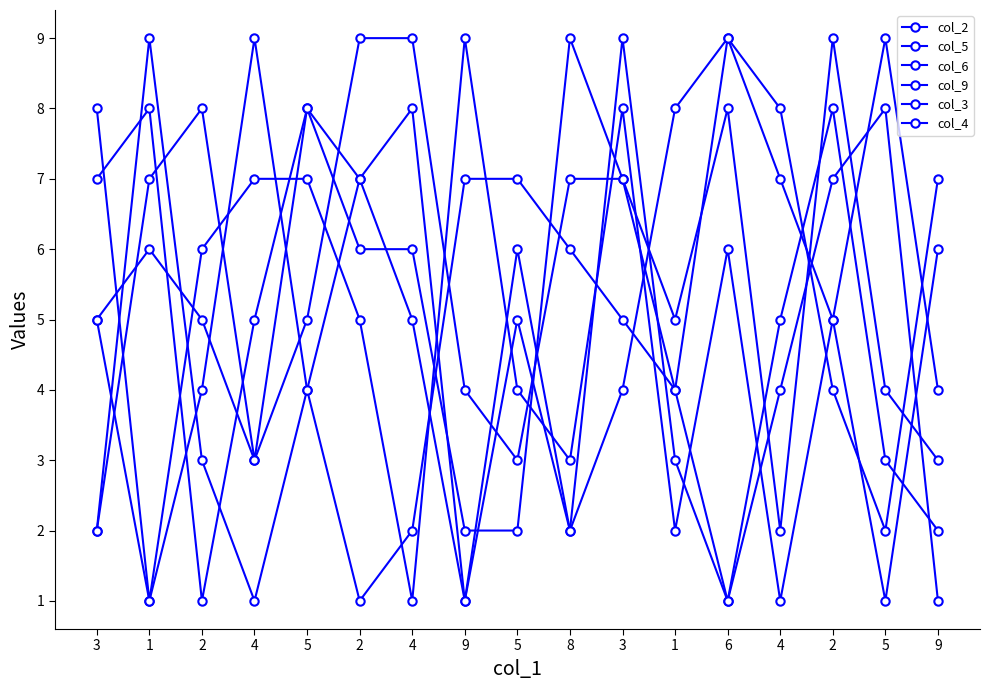

How many data points does each series have?

17